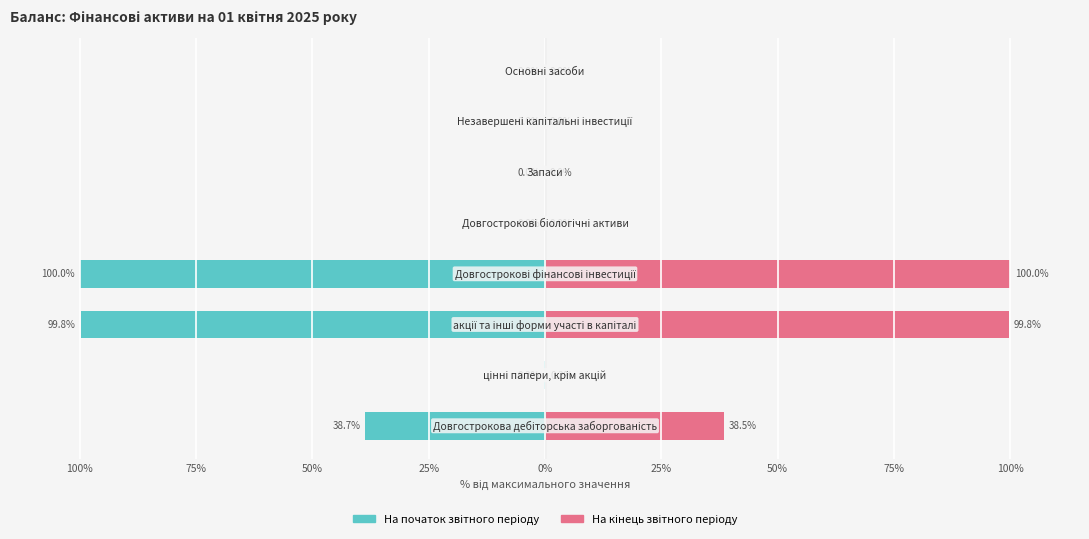

What are all the series names shown in the legend?

На початок звітного періоду, На кінець звітного періоду